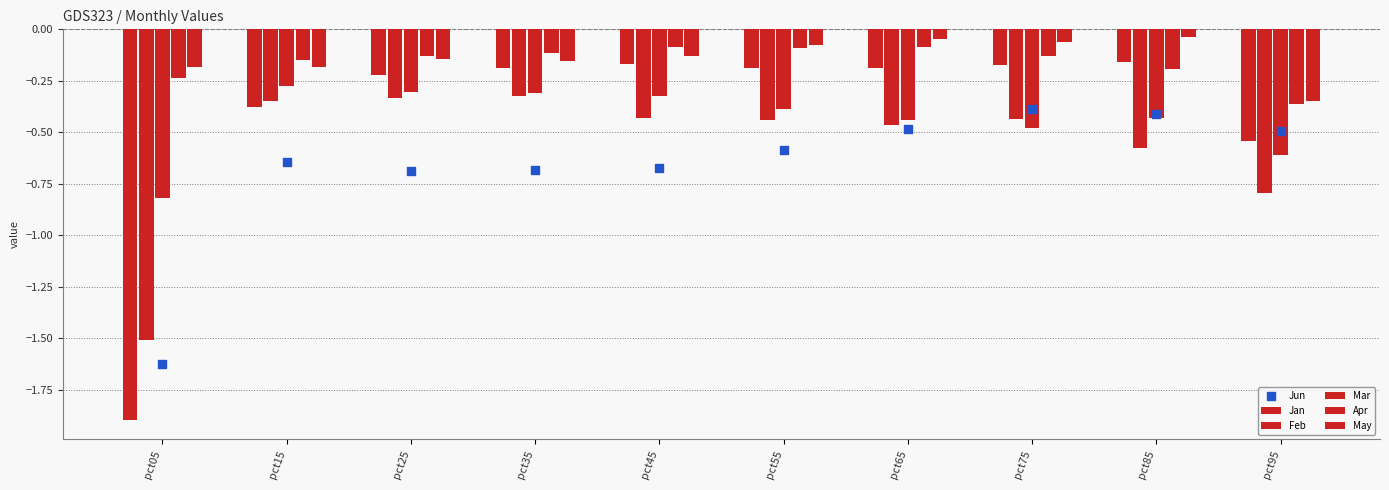

Is the value of Mar at pct05 greater than the value of Feb at pct45?

No